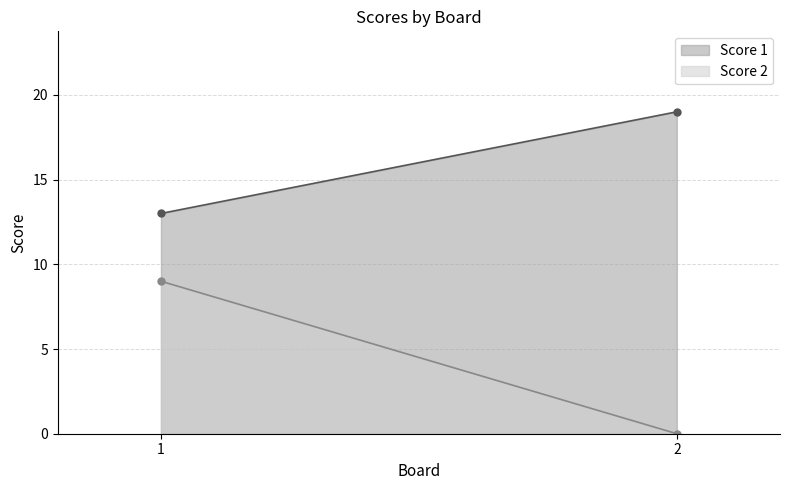

True or false: Score 2 has a value of 0 at 2.

True